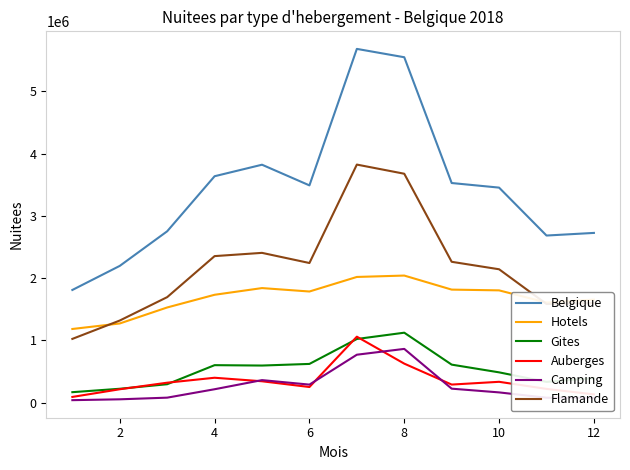

True or false: Hotels and Auberges cross at least once.

False